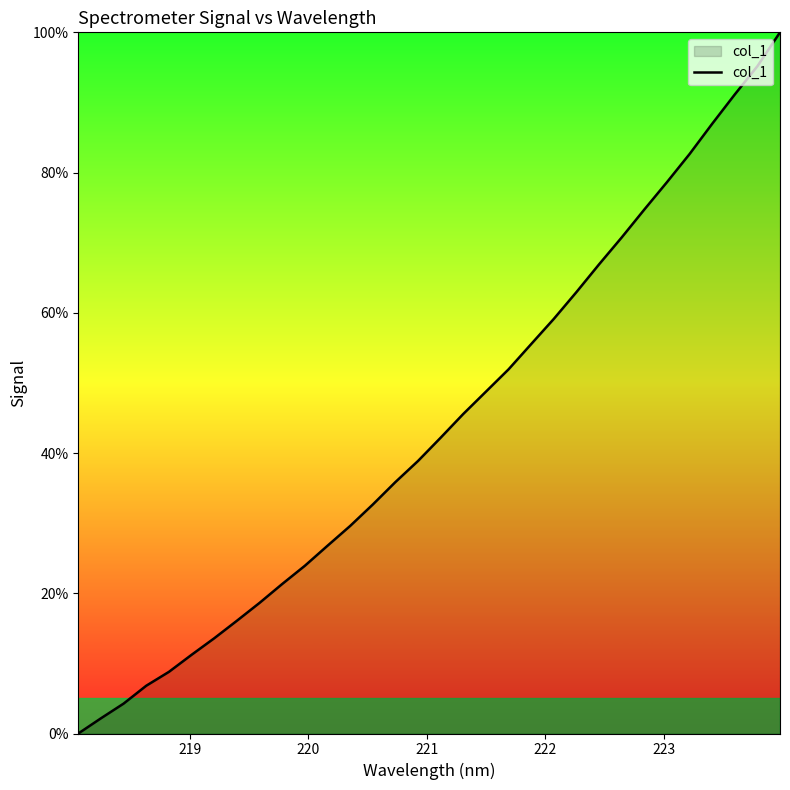

What is the difference between the maximum and minimum values?

100.0